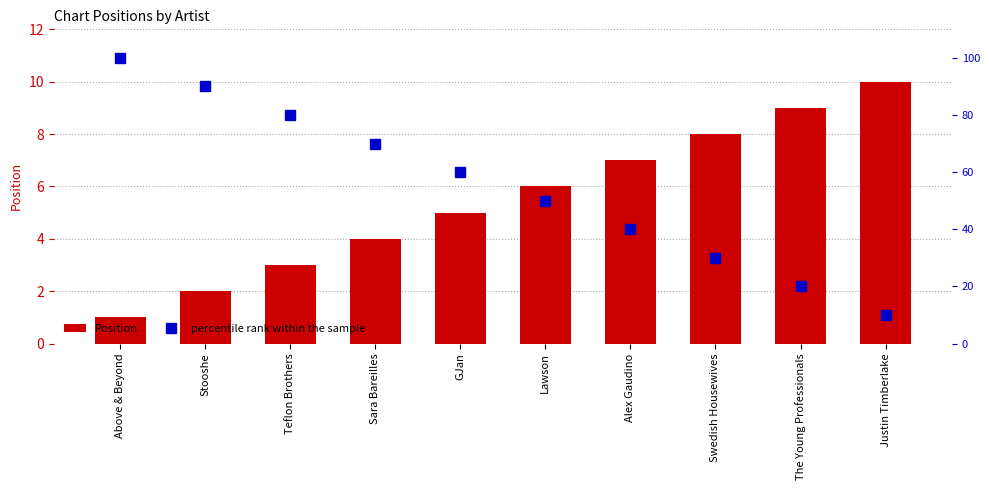

What position from the left is GJan?

5